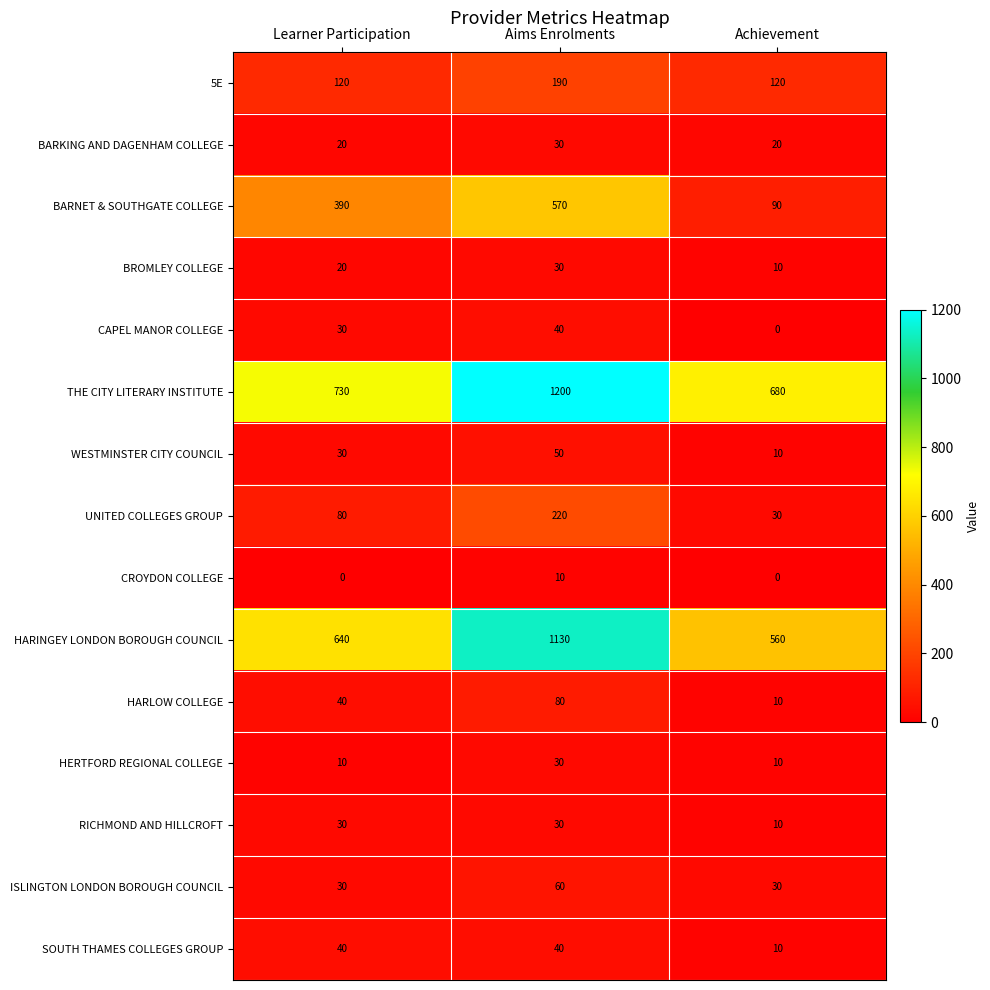

How many data points in UNITED COLLEGES GROUP are less than 80?

1